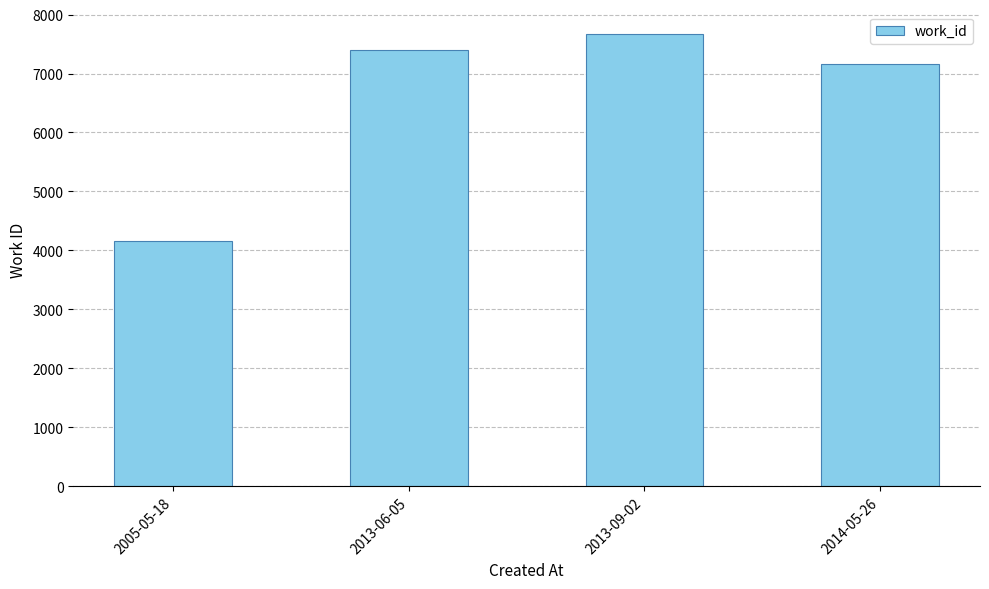

How many values are below 7400?

2